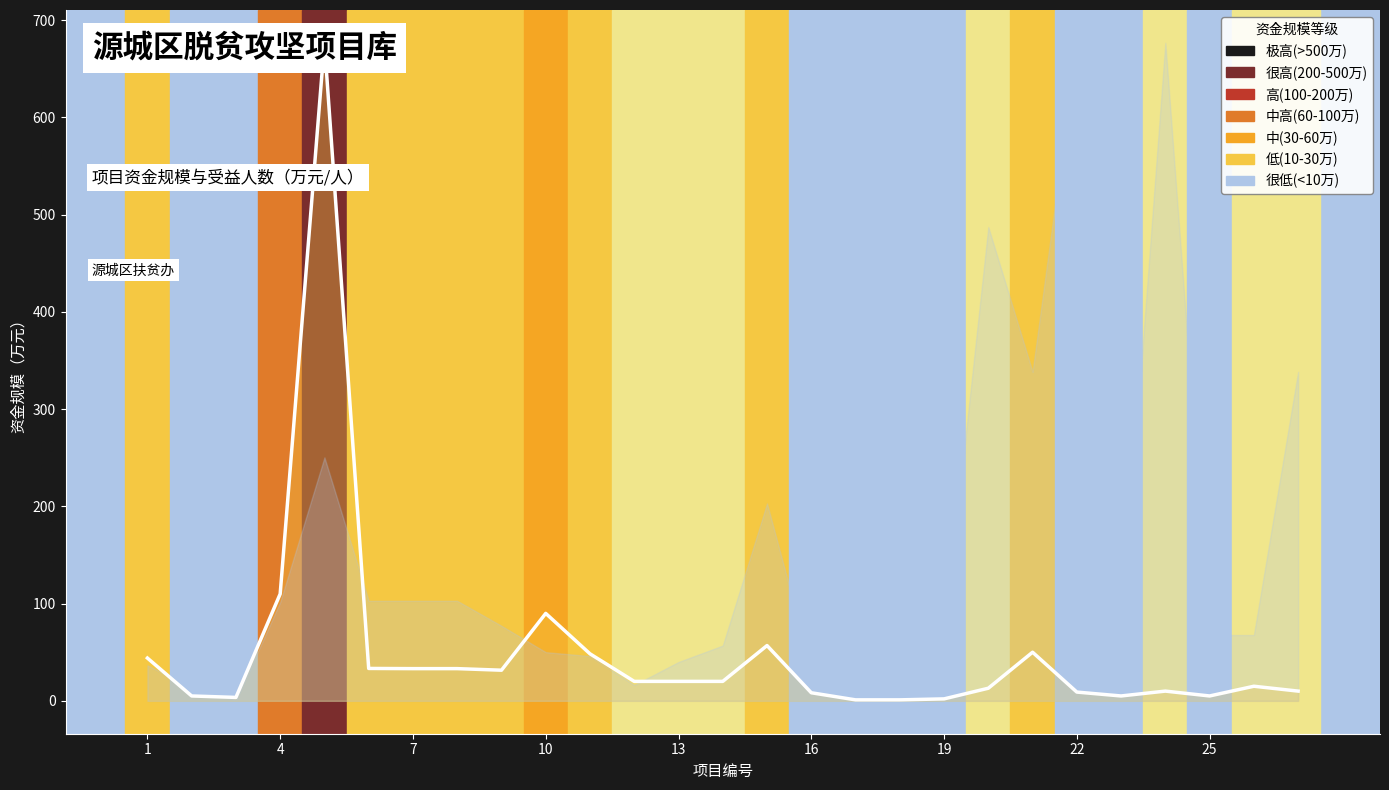

What is the ratio of the value at 13 to the value at 10?

0.2